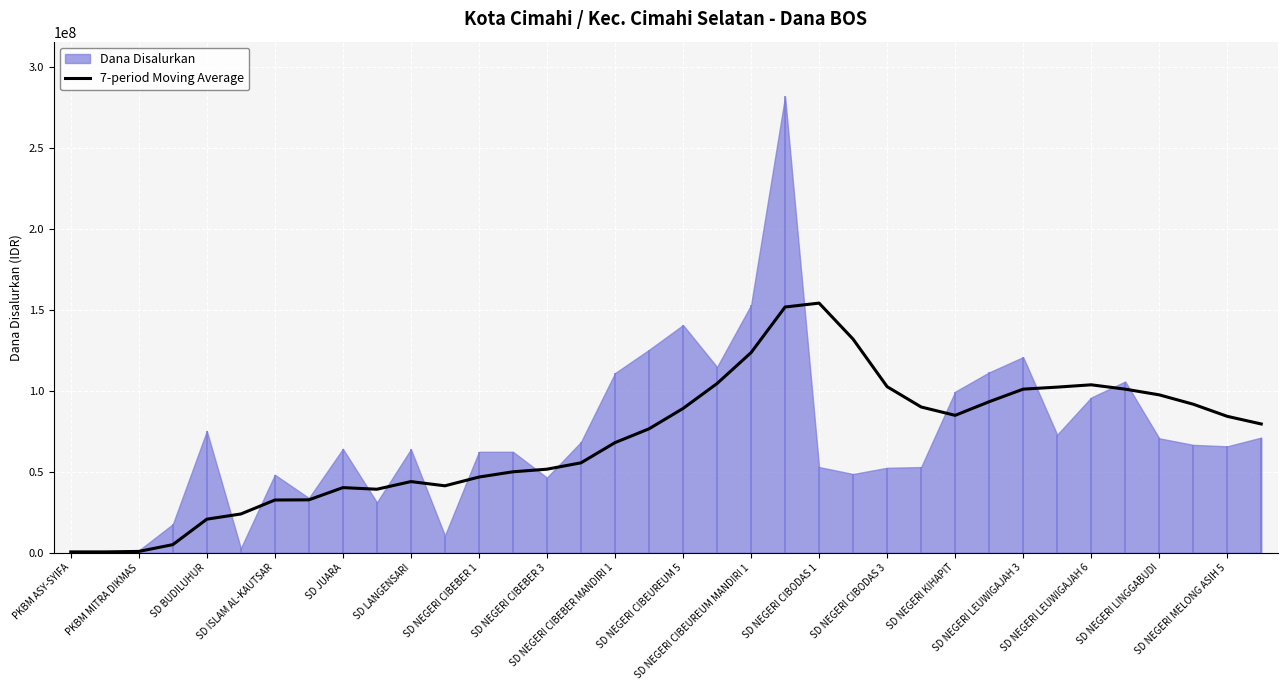

Is it true that the value at SD NEGERI MELONG ASIH 5 is 23982734?

False